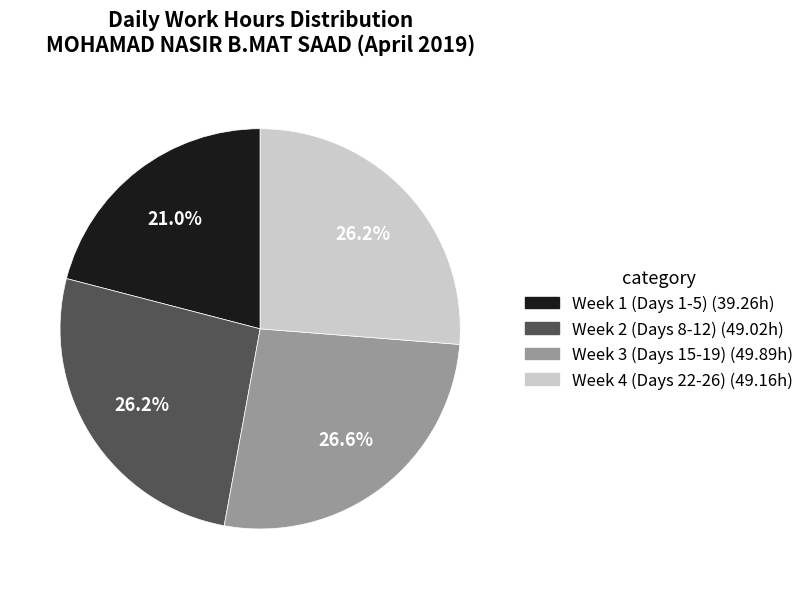

Is there any slice that represents more than half of the pie?

No